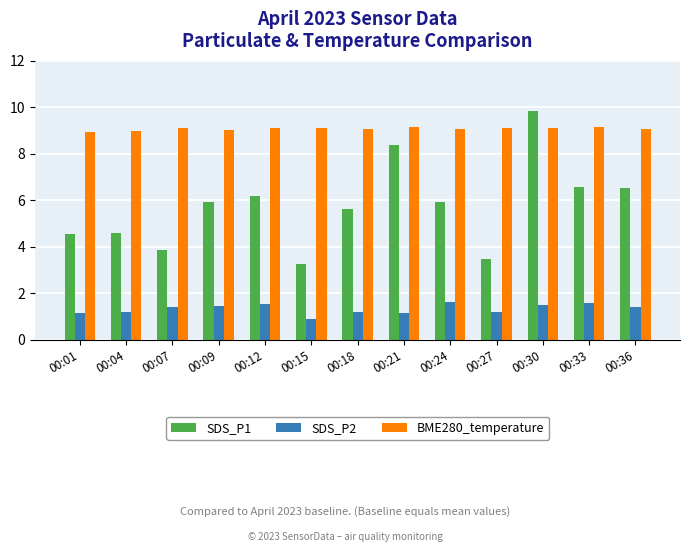

What is the highest value of the SDS_P1 series?

9.8